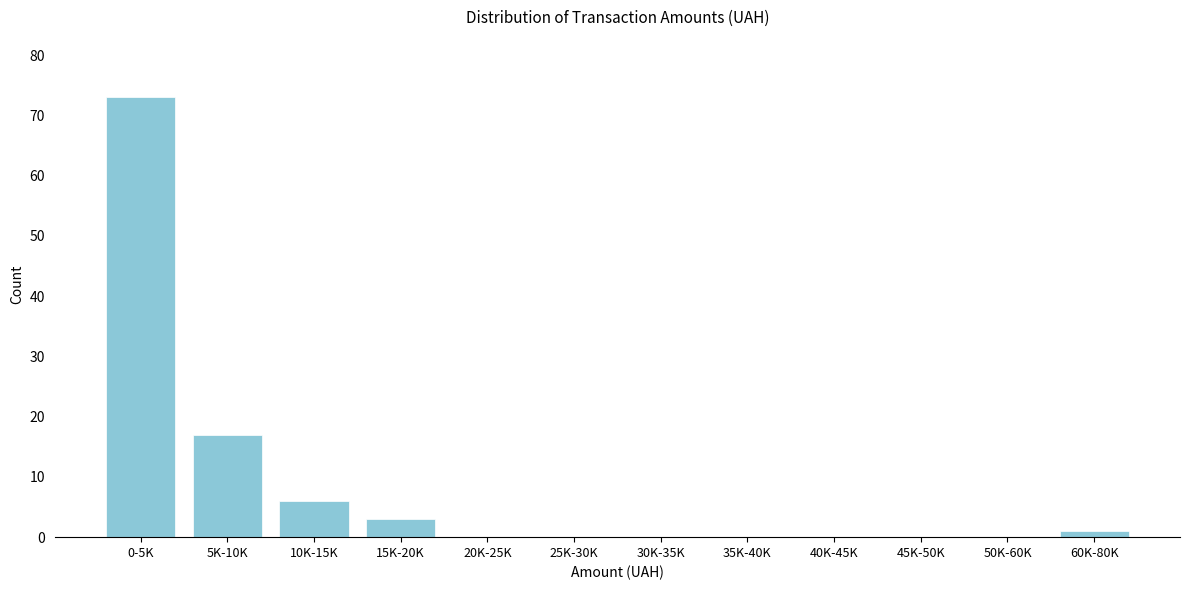

Reading left to right, transcribe all the data shown in this chart.

0-5K=73	5K-10K=17	10K-15K=6	15K-20K=3	20K-25K=0	25K-30K=0	30K-35K=0	35K-40K=0	40K-45K=0	45K-50K=0	50K-60K=0	60K-80K=1